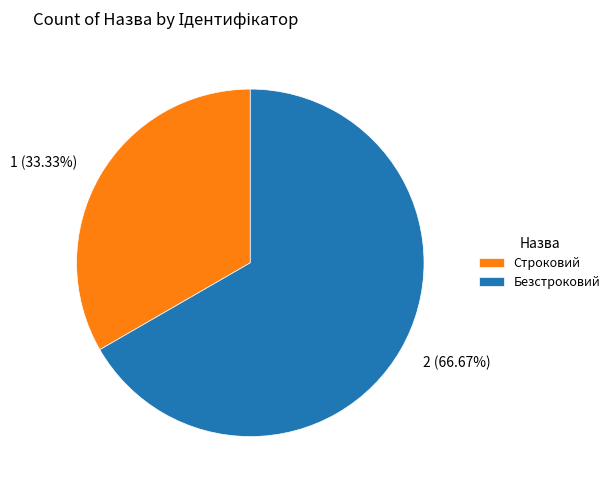

Rank the categories by value from highest to lowest.

Безстроковий, Строковий